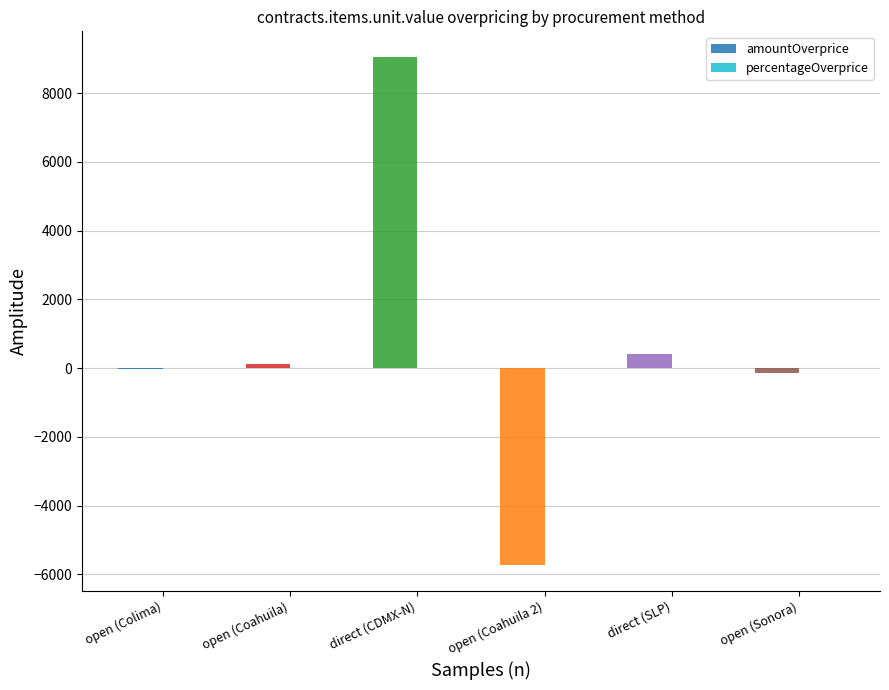

What is the sum of all amountOverprice values?

3649.3